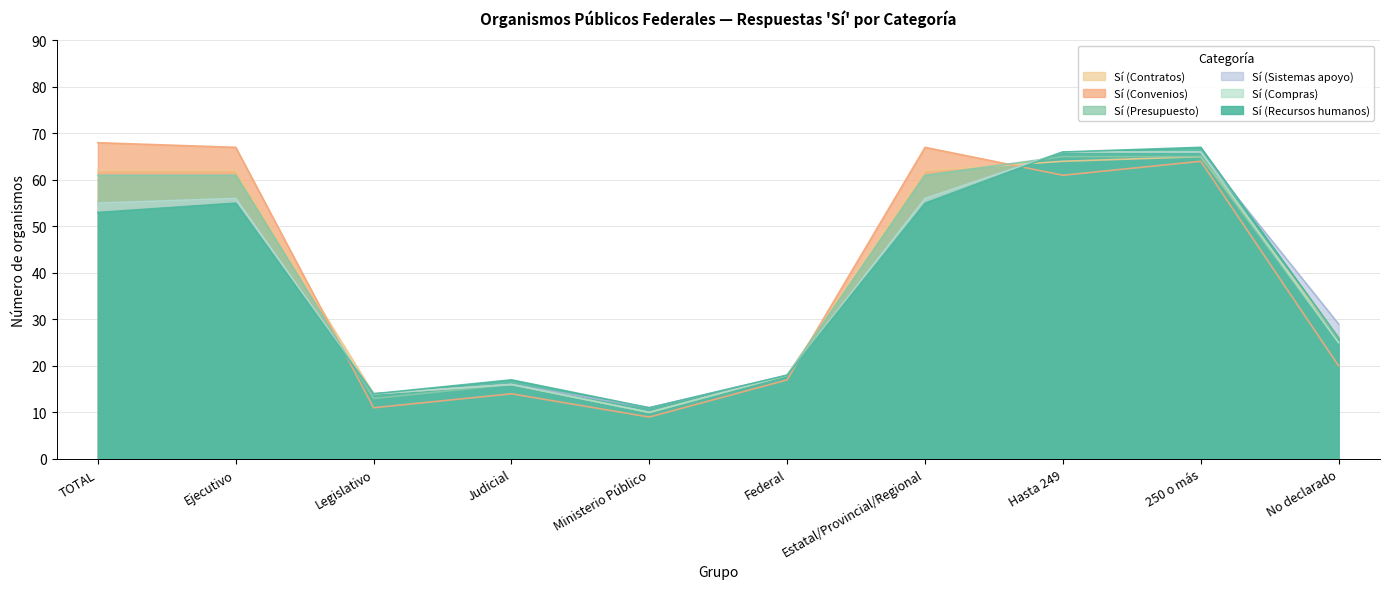

What is the maximum value for Sí (Convenios)?

68